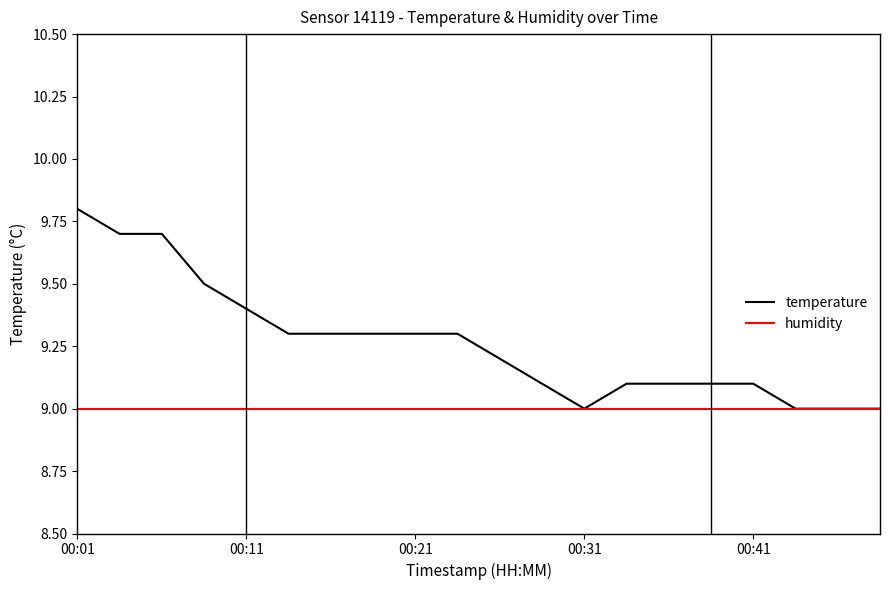

What is the smallest value displayed?

9.0